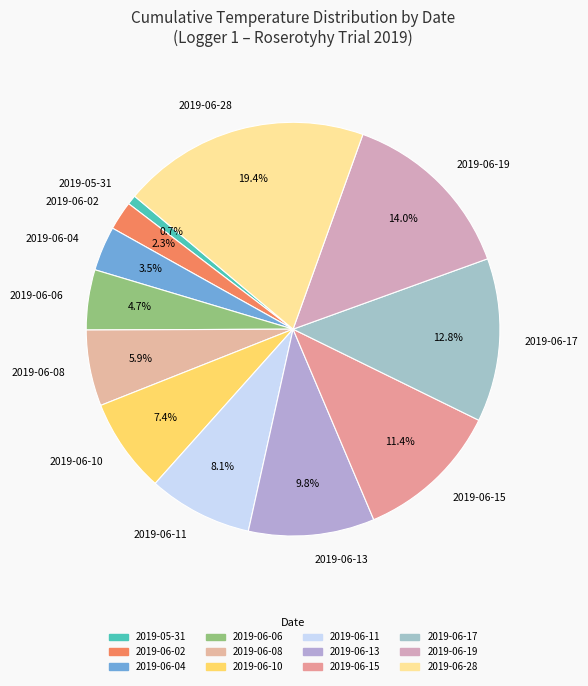

The 2019-06-19 slice represents 14% of the pie. True or false?

True